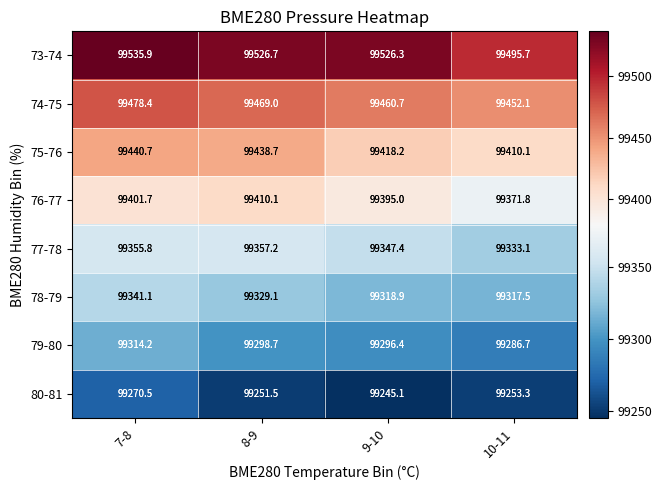

What is the average value of the 80-81 series?

99255.1